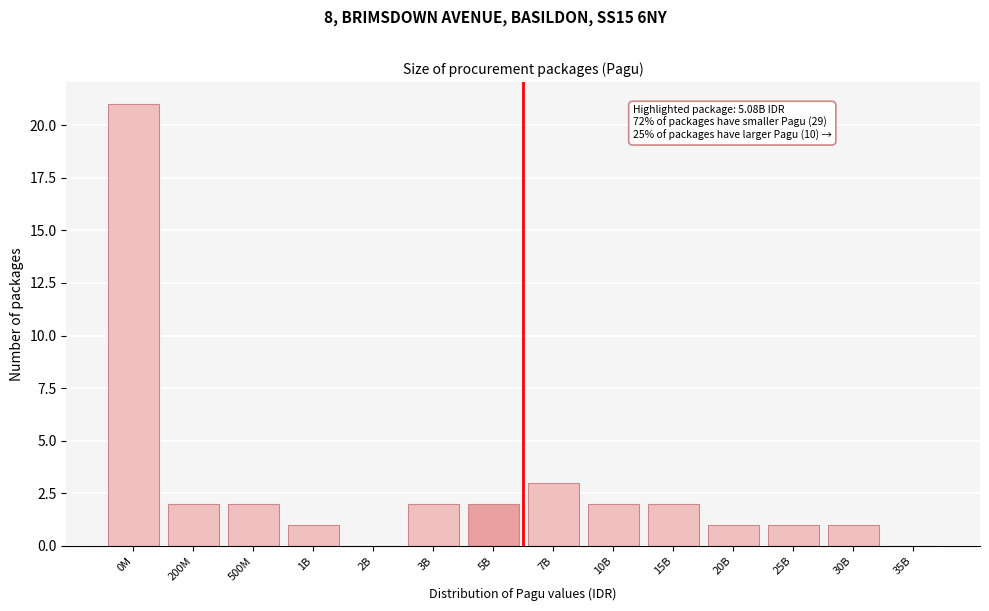

Reading left to right, list all the values displayed in this chart.

0M=21	200M=2	500M=2	1B=1	2B=0	3B=2	5B=2	7B=3	10B=2	15B=2	20B=1	25B=1	30B=1	35B=0